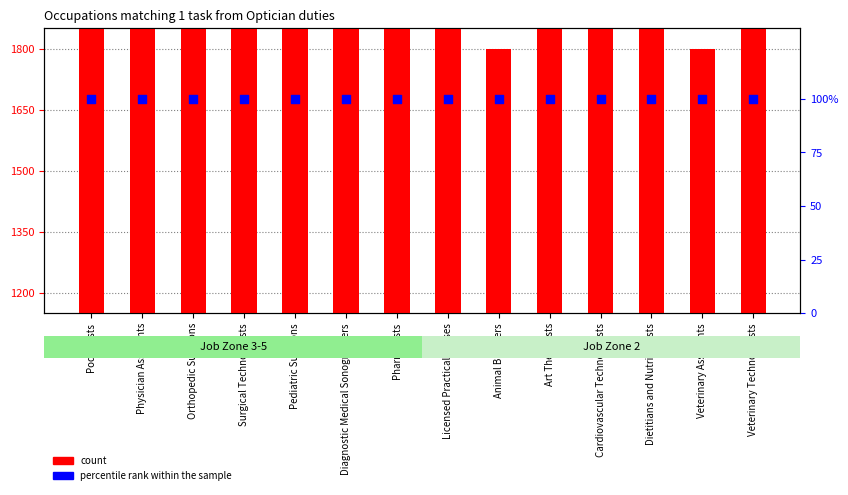

What is the total value across all series at Podiatrists?

2800